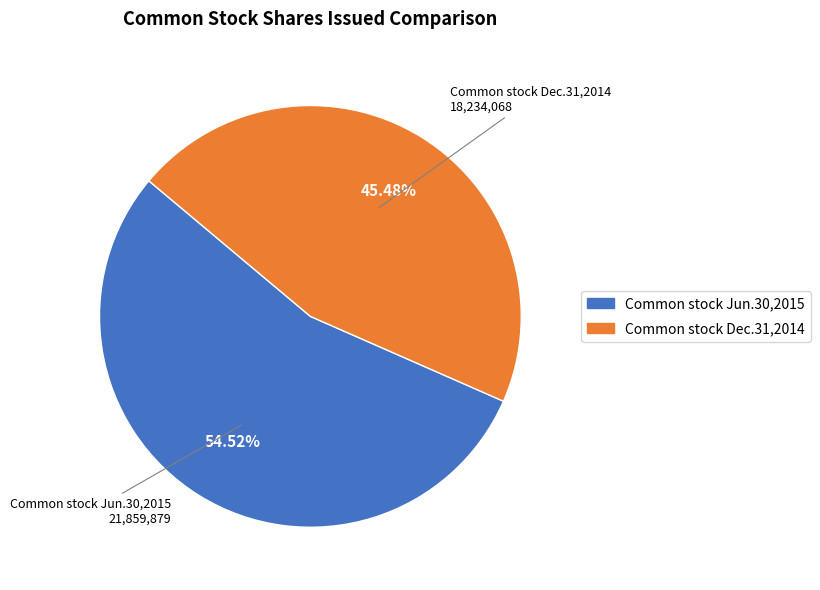

Is there any slice that represents more than half of the pie?

Yes